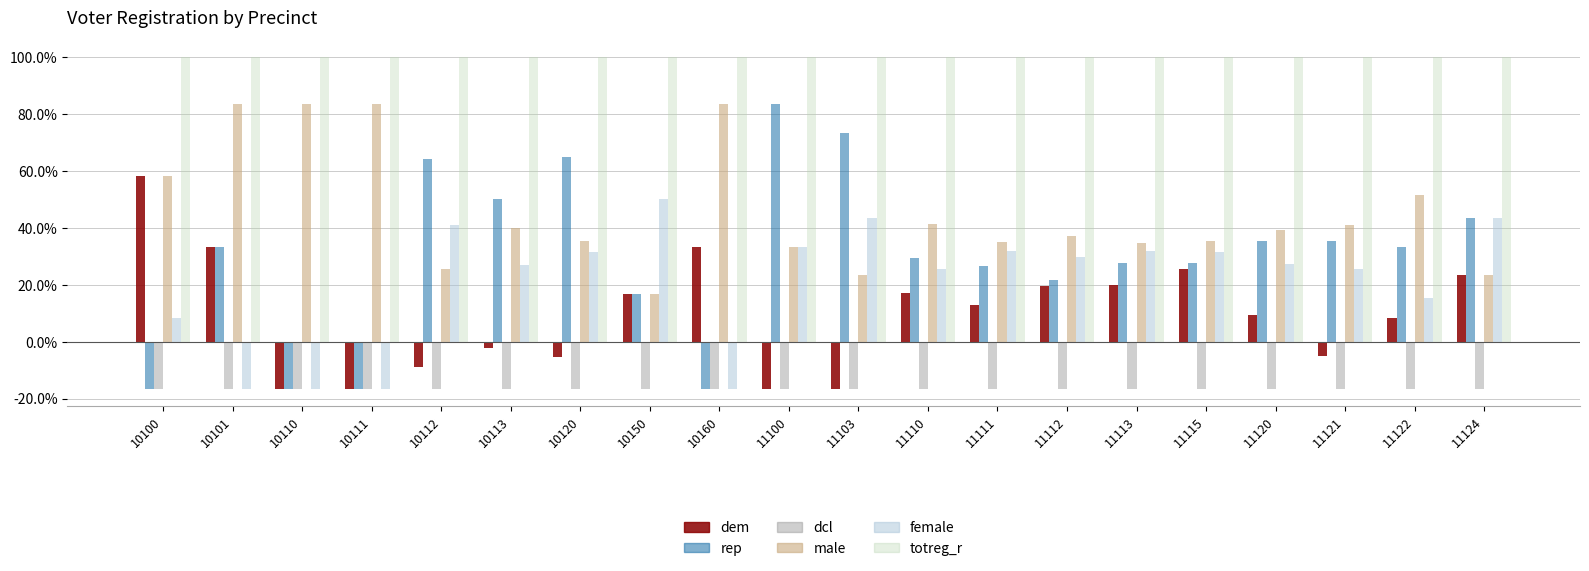

Does the chart contain stacked bars?

No